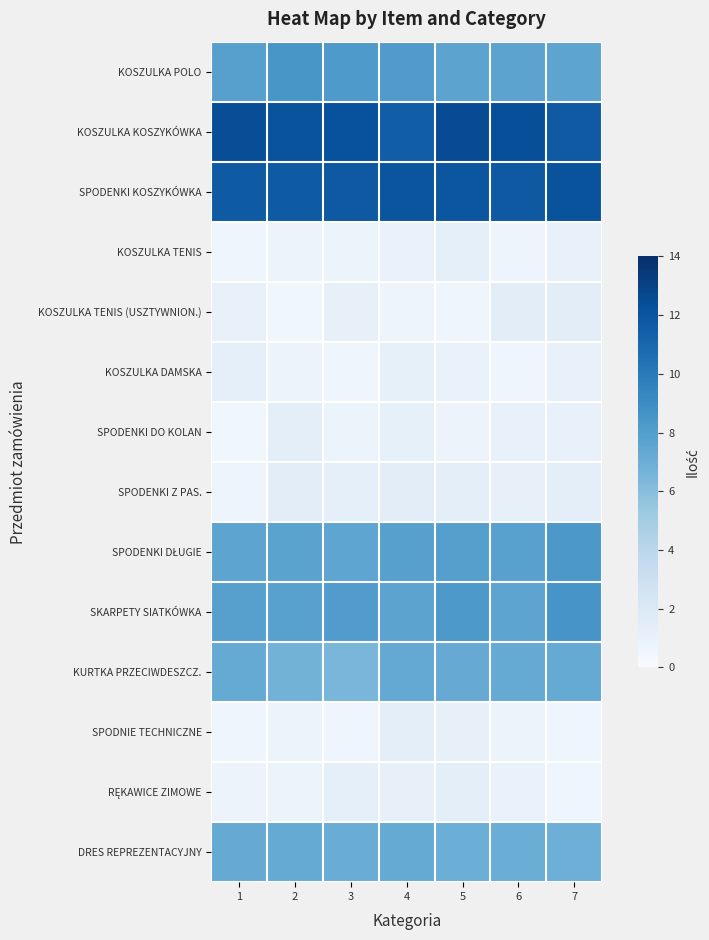

Rank the series by their maximum value, from highest to lowest.

KOSZULKA KOSZYKÓWKA, SPODENKI KOSZYKÓWKA, SKARPETY SIATKÓWKA, KOSZULKA POLO, SPODENKI DŁUGIE, KURTKA PRZECIWDESZCZ., DRES REPREZENTACYJNY, SPODENKI Z PAS., KOSZULKA TENIS (USZTYWNION.), SPODENKI DO KOLAN, RĘKAWICE ZIMOWE, SPODNIE TECHNICZNE, KOSZULKA DAMSKA, KOSZULKA TENIS